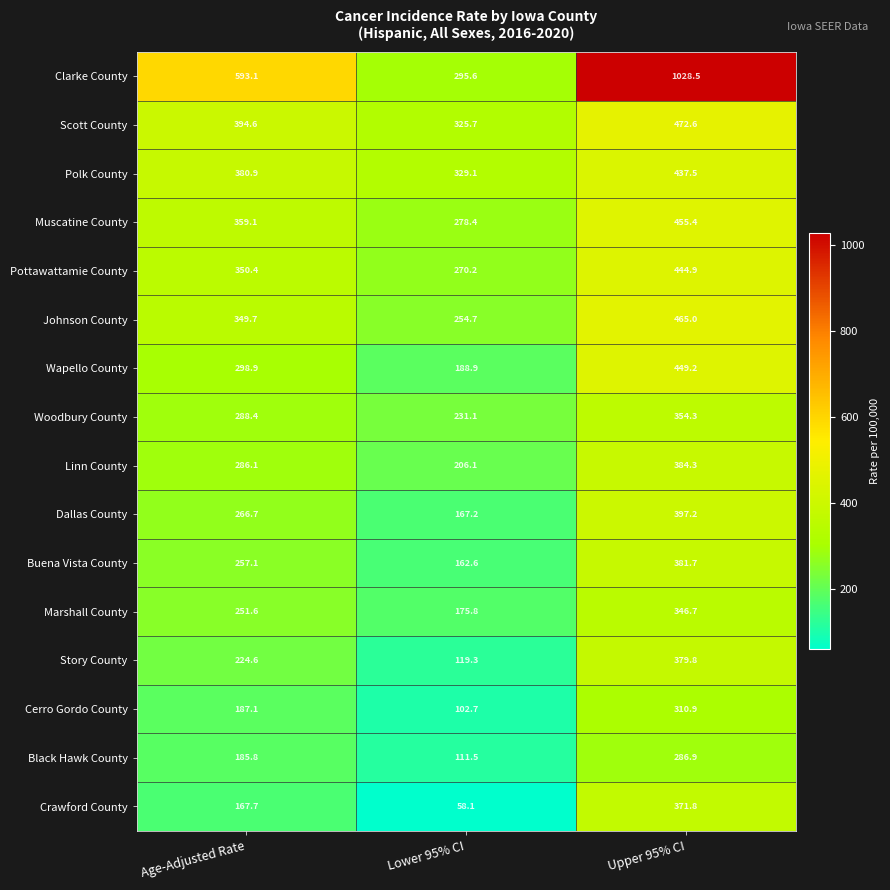

At which label does Woodbury County reach its minimum?

Lower 95% CI